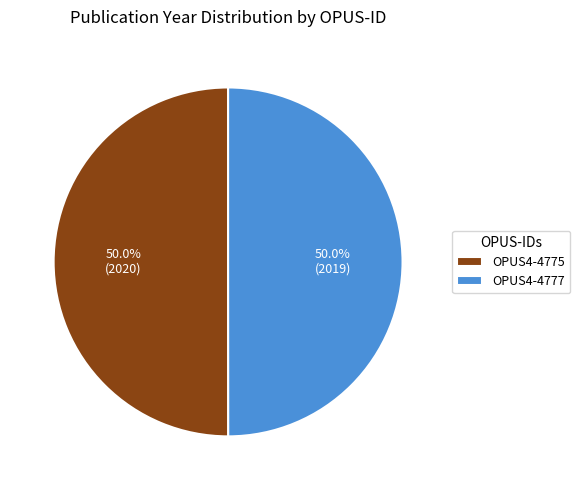

To the nearest percent, what portion does OPUS4-4775 represent?

50%